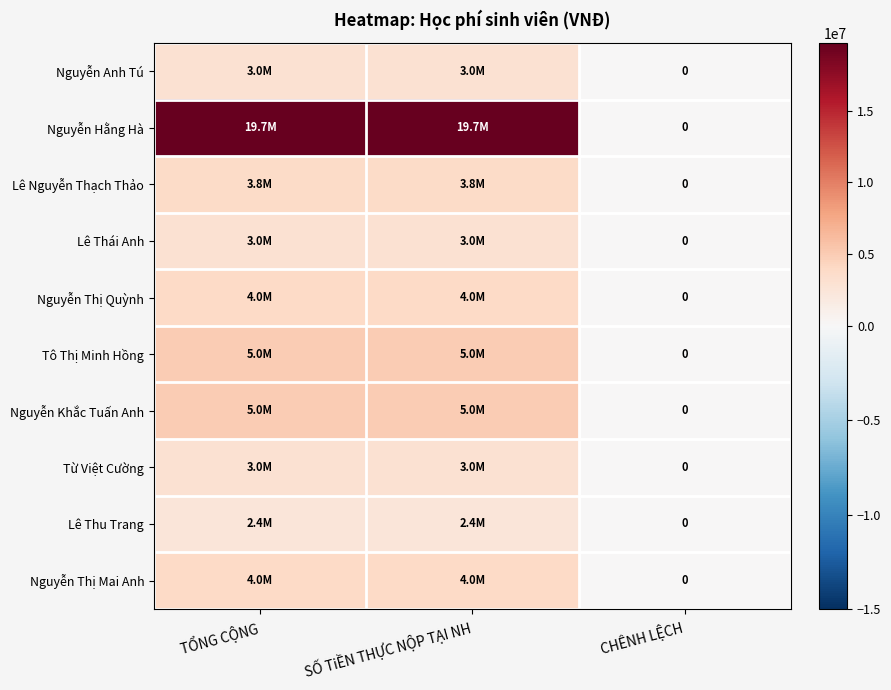

At SỐ TiỀN THỰC NỘP TẠI NH, list the series in order from smallest to largest.

Lê Thu Trang, Nguyễn Anh Tú, Lê Thái Anh, Từ Việt Cường, Lê Nguyễn Thạch Thảo, Nguyễn Thị Quỳnh, Nguyễn Thị Mai Anh, Tô Thị Minh Hồng, Nguyễn Khắc Tuấn Anh, Nguyễn Hằng Hà